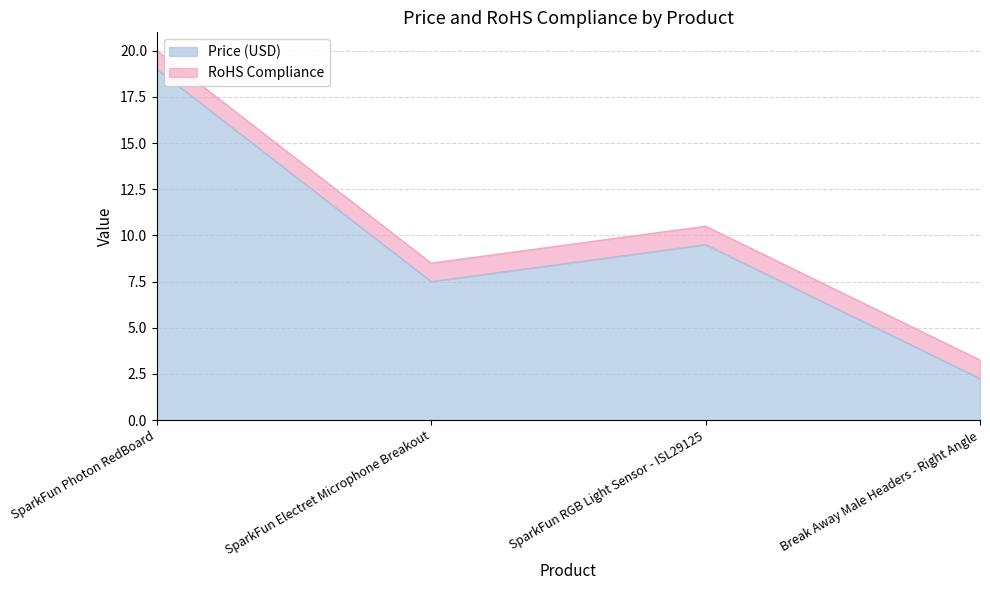

How many lines are shown in the chart?

2